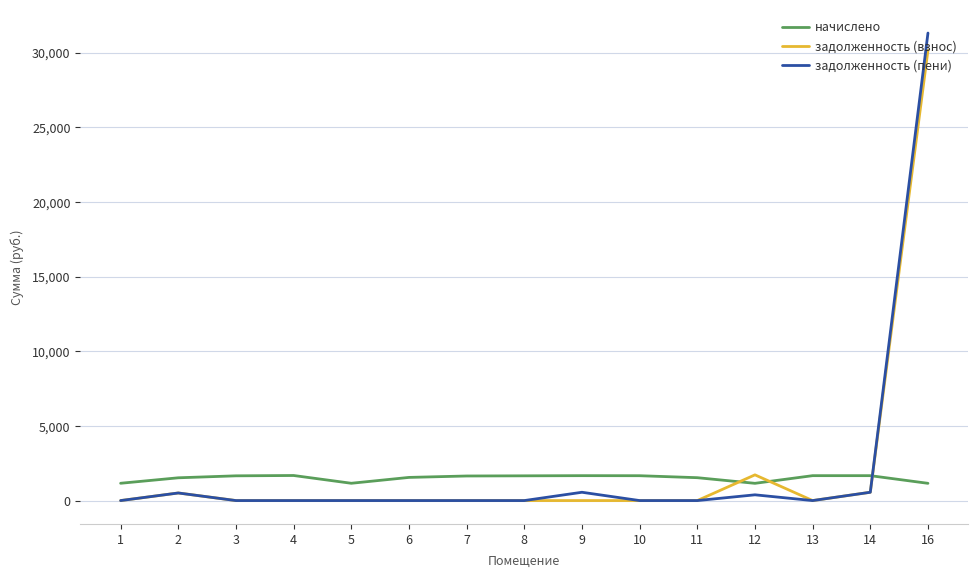

True or false: начислено and задолженность (взнос) cross at least once.

True